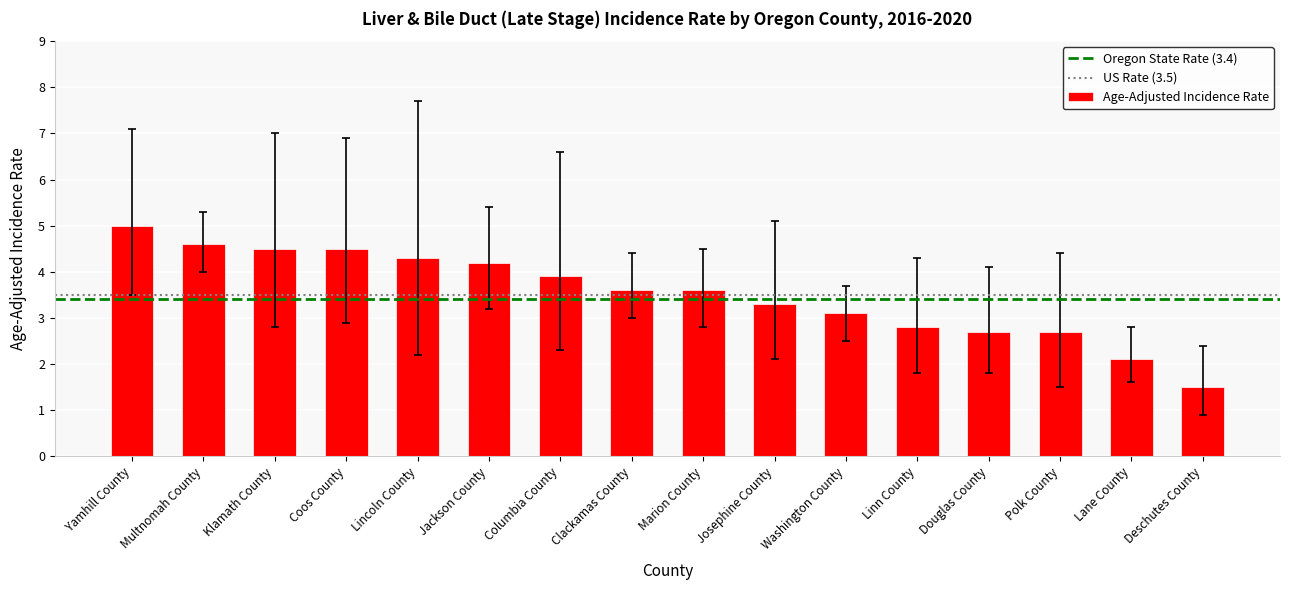

What is the difference between the maximum and second lowest values?

2.9